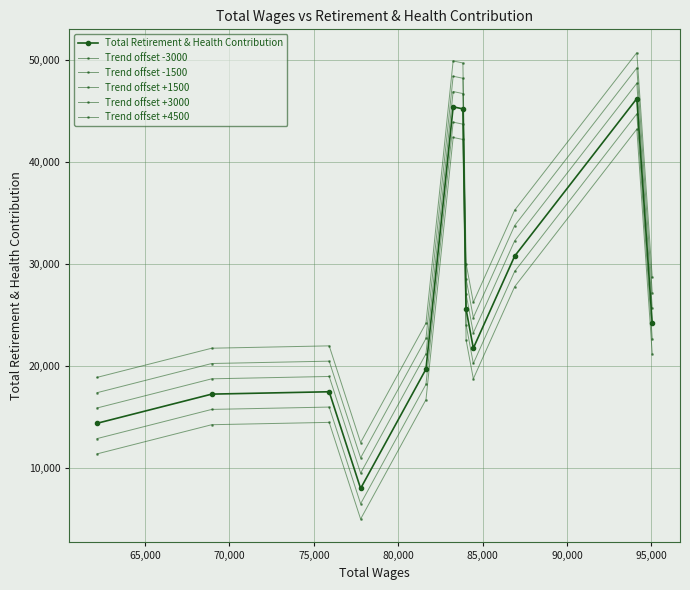

True or false: Total Retirement & Health Contribution and Trend offset +4500 cross at least once.

False